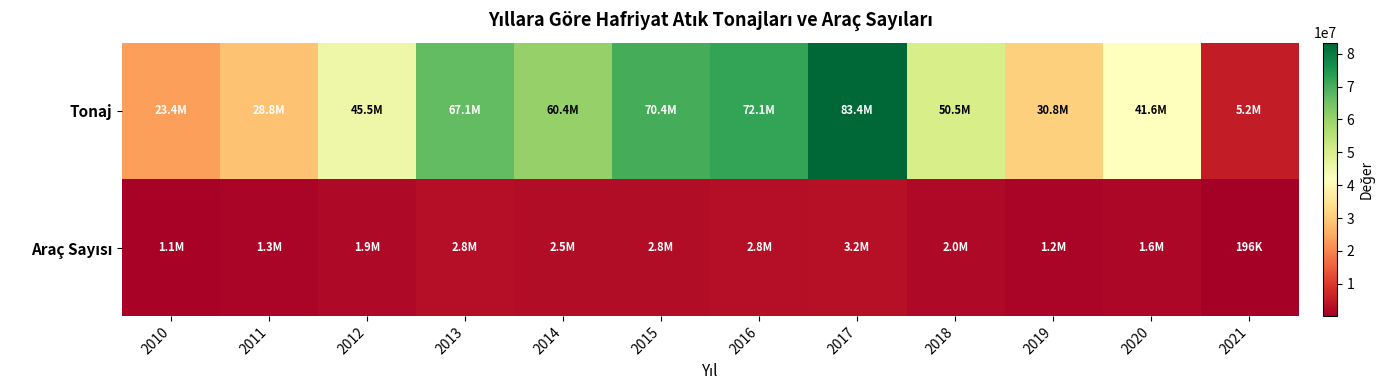

At 2017, list the series in order from smallest to largest.

Araç Sayısı, Tonaj